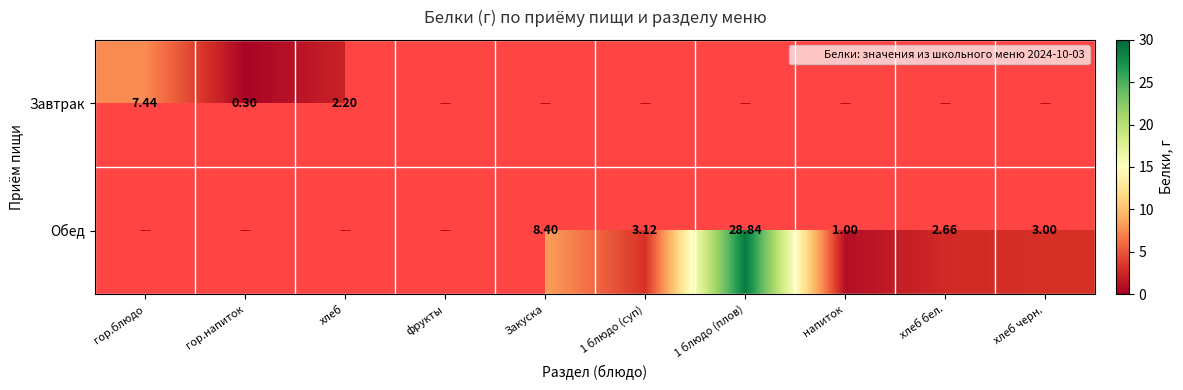

Which has a higher value, хлеб бел. or Закуска?

Закуска